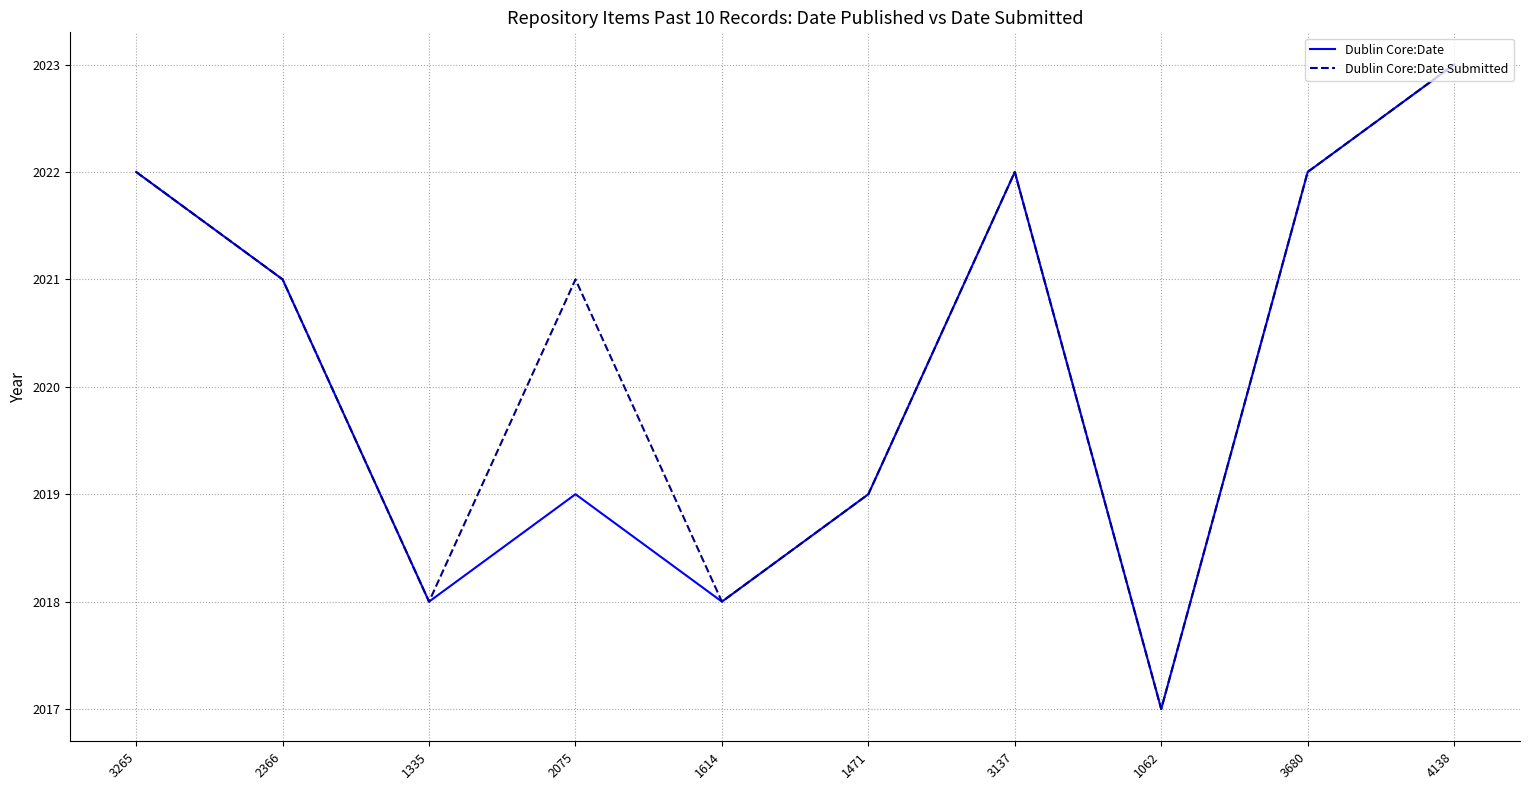

At how many categories does at least one series exceed 2020?

6